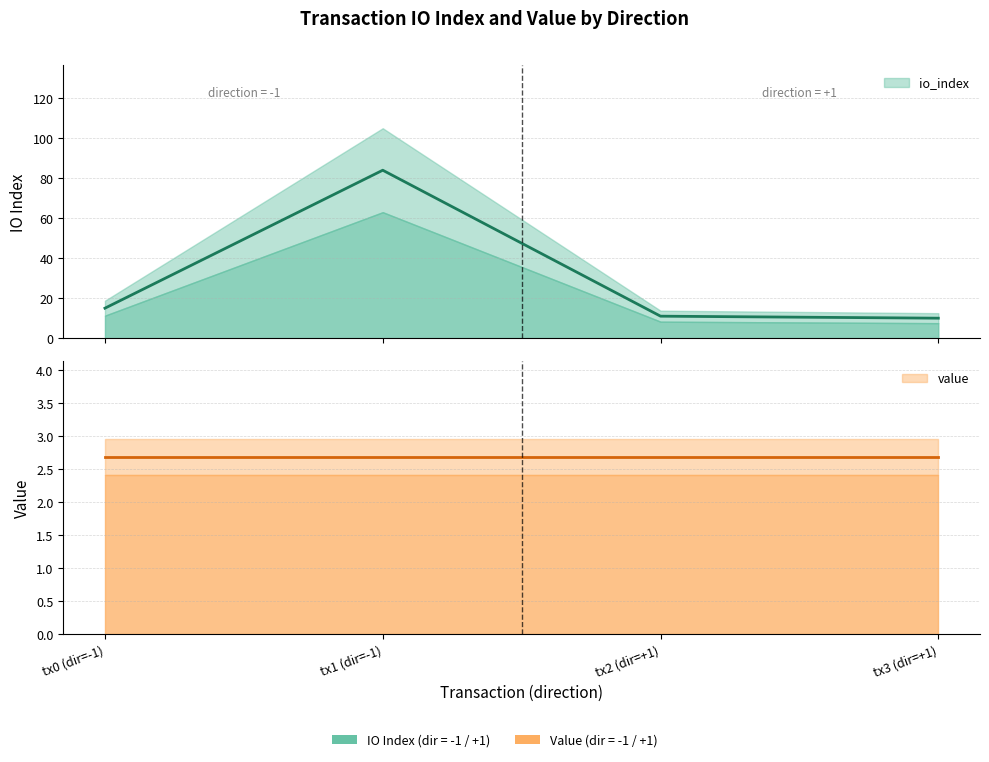

Where does the data first go above 15?

tx1 (dir=-1)